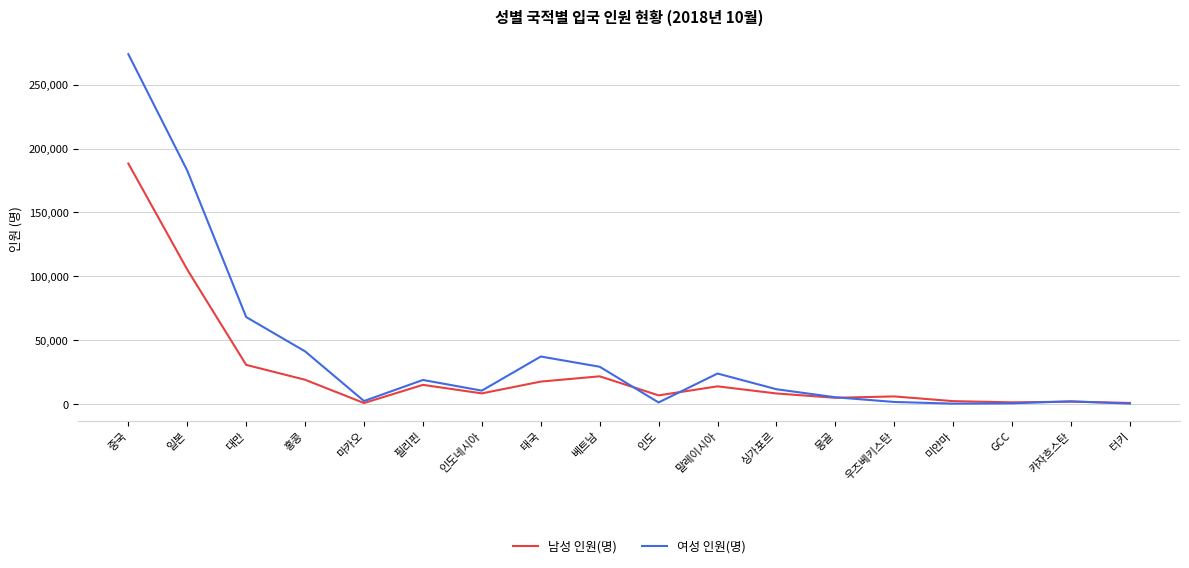

What is the spread (max minus min) of values at 터키?

532